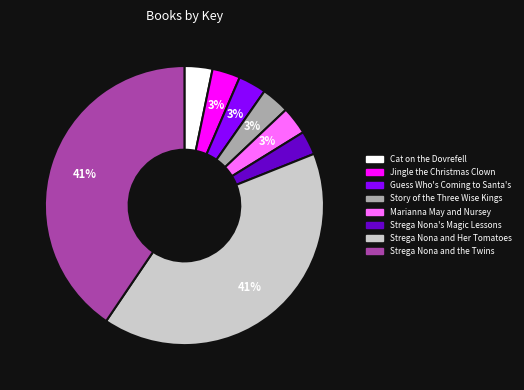

Does Cat on the Dovrefell represent more than half of the total?

No